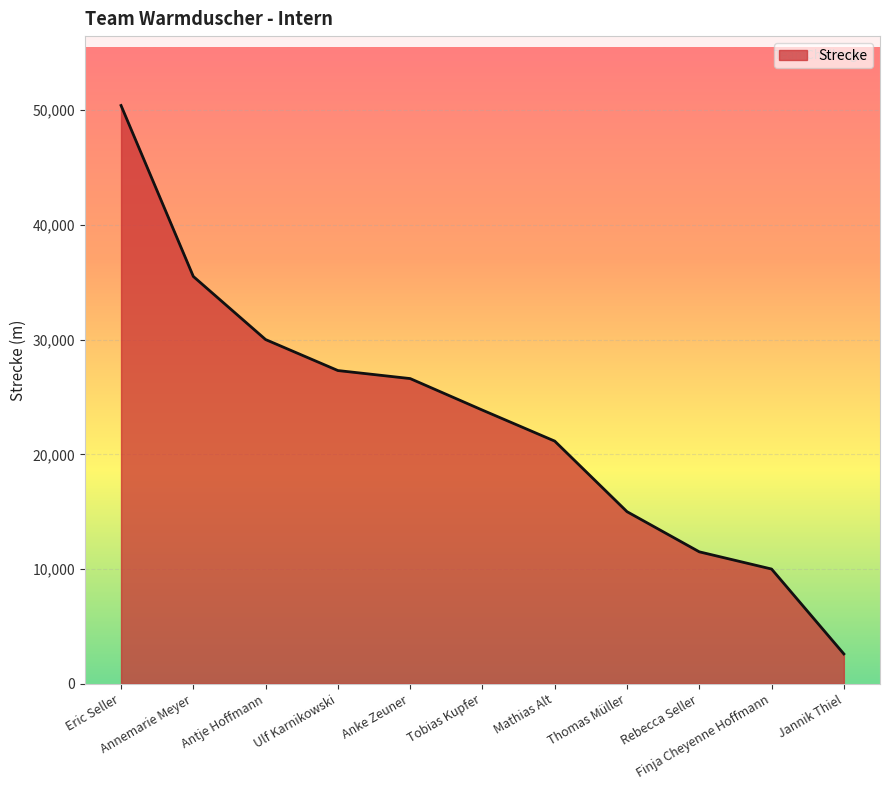

Approximately how many times larger is the value at Antje Hoffmann compared to Annemarie Meyer?

0.8